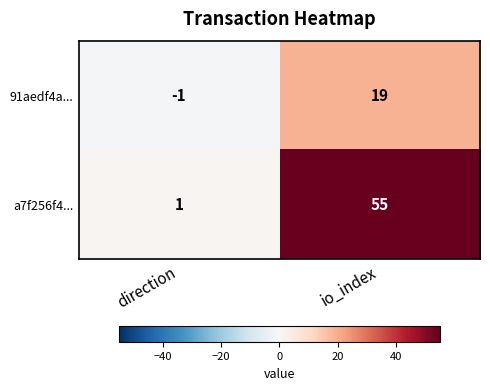

What is the spread (max minus min) of values at direction?

2